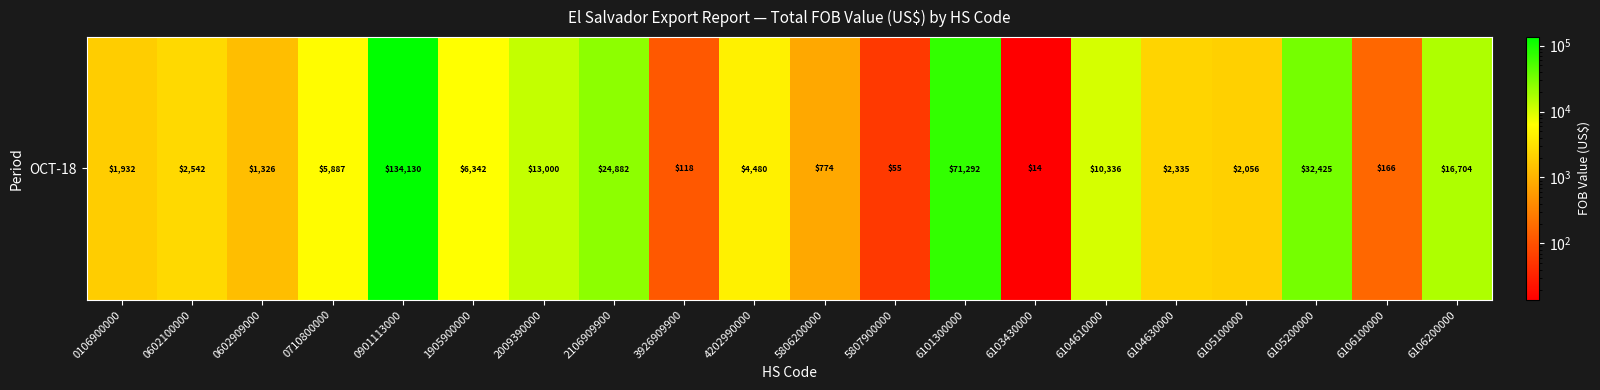

Rank the categories by value from highest to lowest.

0901113000, 6101300000, 6105200000, 2106909900, 6106200000, 2009390000, 6104610000, 1905900000, 0710800000, 4202990000, 0602100000, 6104630000, 6105100000, 0106900000, 0602909000, 5806200000, 6106100000, 3926909900, 5807900000, 6103430000